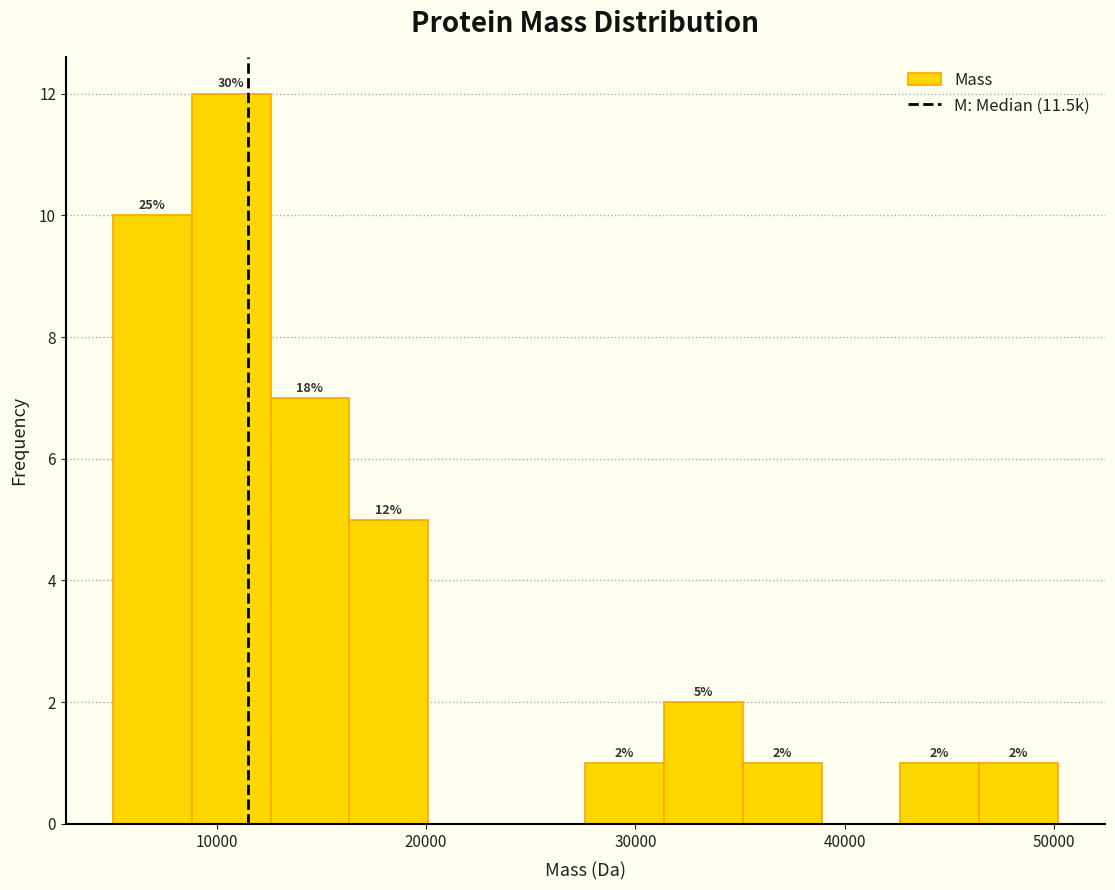

Around what value on the x-axis is the tallest bar? Give the approximate position of its centre, as read against the axis.

11000